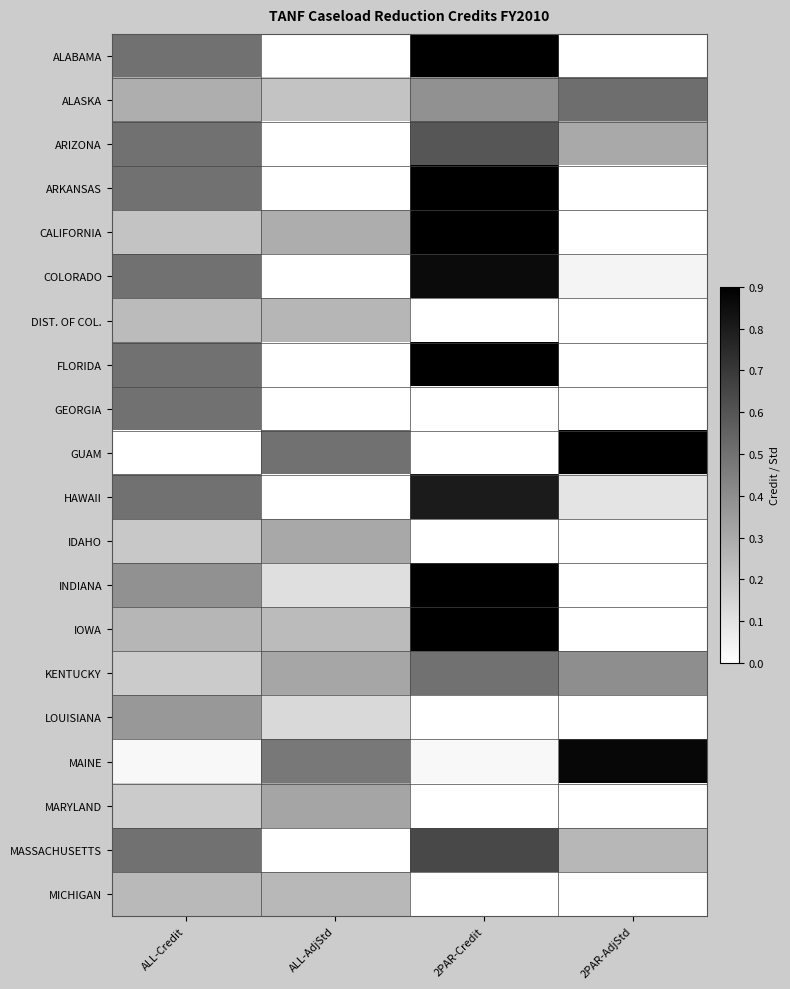

What is the difference between the highest and lowest values at 2PAR-Credit?

0.9